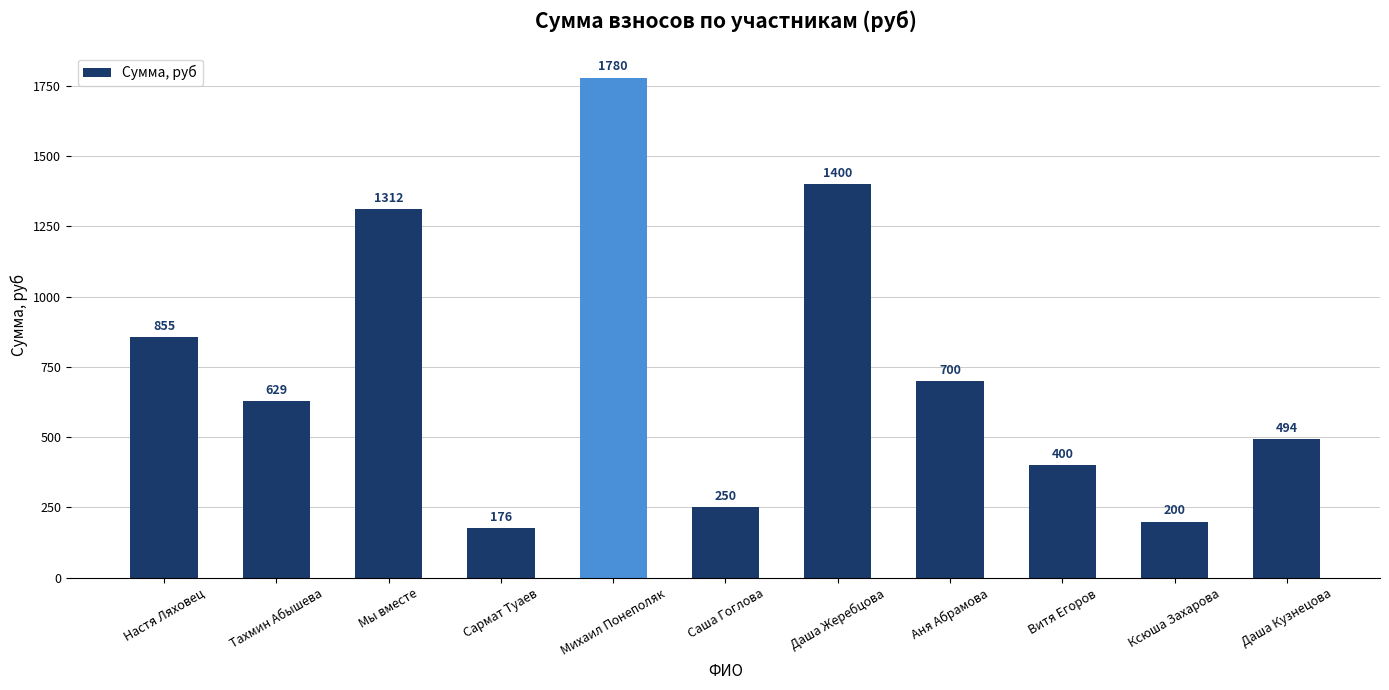

How many bars are there in total?

11